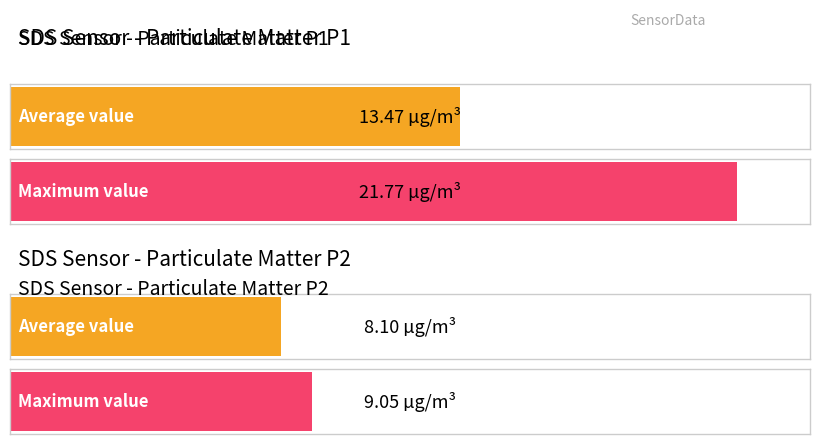

What is the highest value of the SDS_P1 series?

21.8